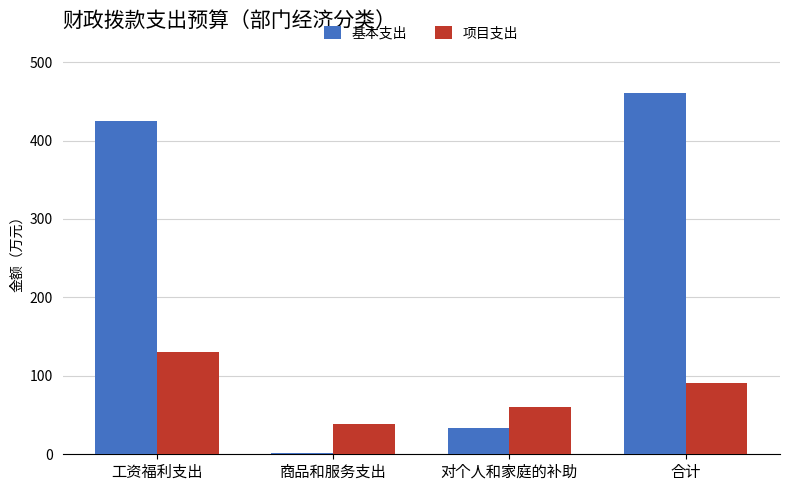

Which series has the largest total across all categories?

基本支出